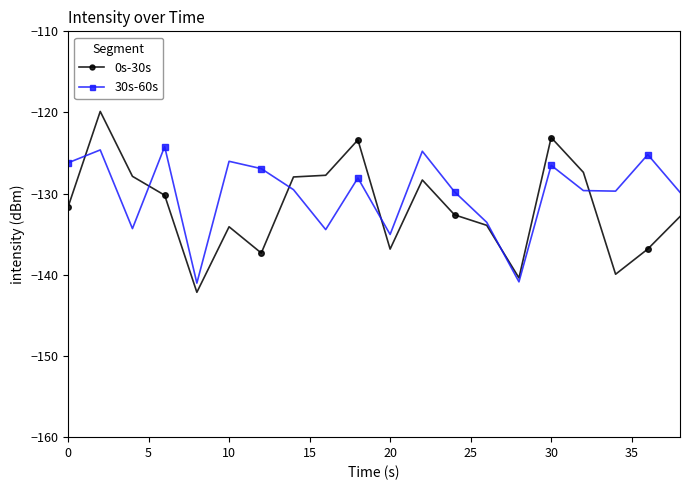

How many intersections are there between 30s-60s and 0s-30s?

6